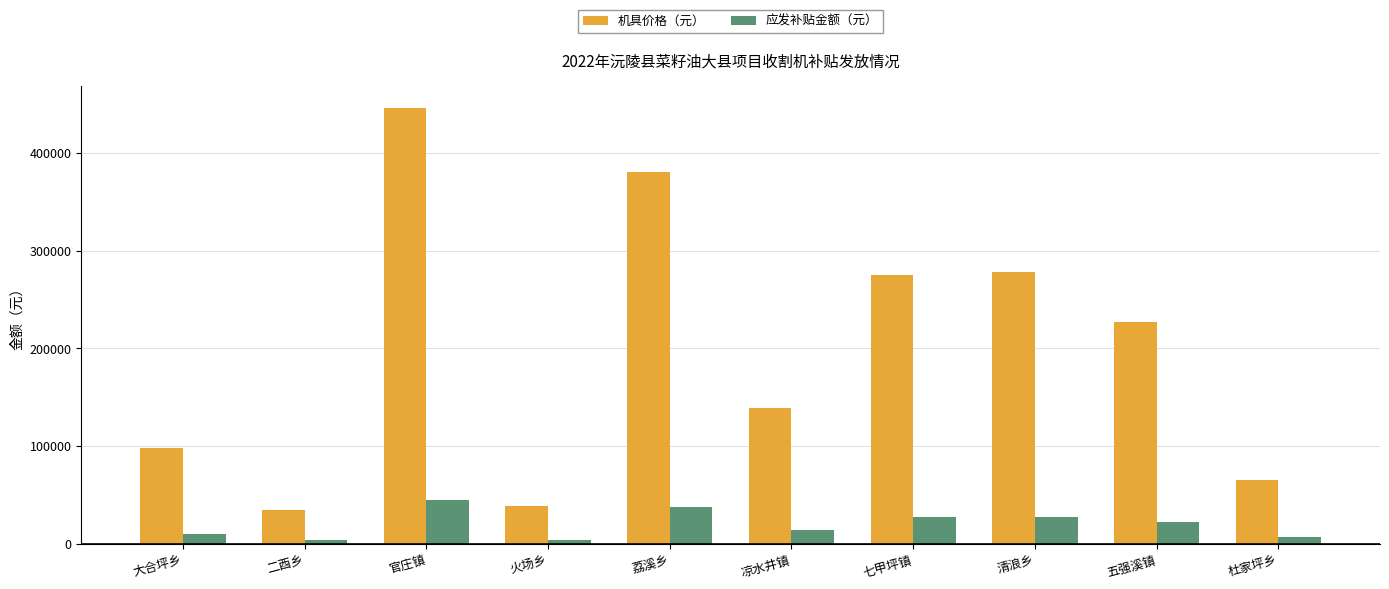

At 火场乡, list the series in order from largest to smallest.

机具价格（元）, 应发补贴金额（元）